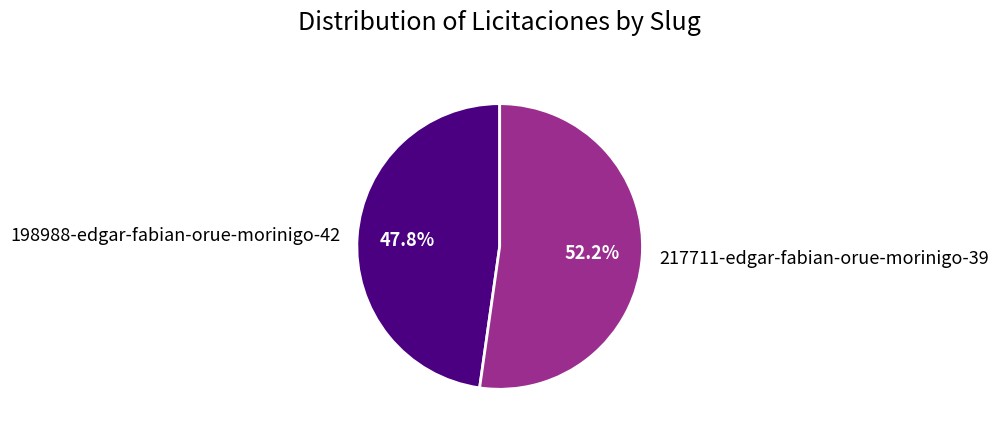

What is the total percentage of 198988-edgar-fabian-orue-morinigo-42 and 217711-edgar-fabian-orue-morinigo-39?

100.0%